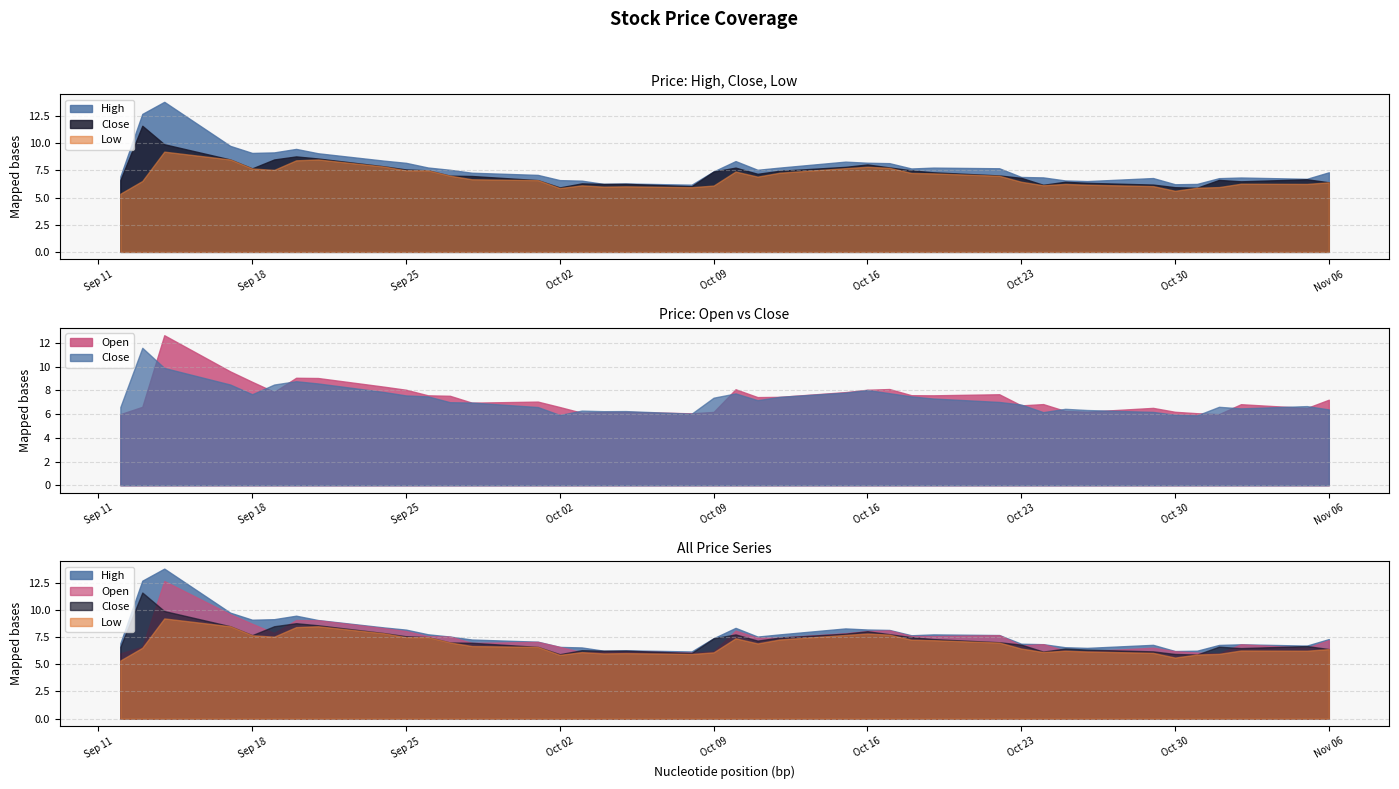

Reading left to right, transcribe all the data shown in this chart.

High: 6.9	12.7	13.8	9.8	9.1	9.1	9.5	9.1	8.4	8.2	7.8	7.6	7.3	7.1	6.6	6.6	6.2	6.3	6.2	7.4	8.4	7.6	7.8	8.3	8.2	8.2	7.7	7.8	7.7	6.9	6.8	6.6	6.5	6.8	6.2	6.2	6.8	6.8	6.7	7.3
Close: 6.6	11.6	9.9	8.5	7.7	8.5	8.8	8.6	7.9	7.6	7.5	7.0	7.0	6.6	5.9	6.3	6.2	6.3	6.0	7.4	7.8	7.2	7.5	7.8	8.0	7.8	7.5	7.3	7.0	6.8	6.2	6.4	6.3	6.2	5.9	5.9	6.6	6.5	6.7	6.4
Low: 5.3	6.5	9.2	8.5	7.7	7.5	8.4	8.5	7.8	7.5	7.5	7.0	6.7	6.6	5.9	6.1	6.0	6.0	5.9	6.1	7.4	6.9	7.3	7.7	7.8	7.7	7.3	7.2	7.0	6.4	6.1	6.2	6.2	6.1	5.6	5.9	6.0	6.3	6.2	6.4
Open: 6.0	6.6	12.7	9.6	8.7	7.9	9.1	9.1	8.3	8.1	7.6	7.6	7.0	7.1	6.6	6.1	6.2	6.2	6.1	6.2	8.1	7.4	7.5	7.9	8.1	8.1	7.6	7.6	7.7	6.7	6.8	6.3	6.2	6.5	6.2	6.1	6.0	6.8	6.5	7.2